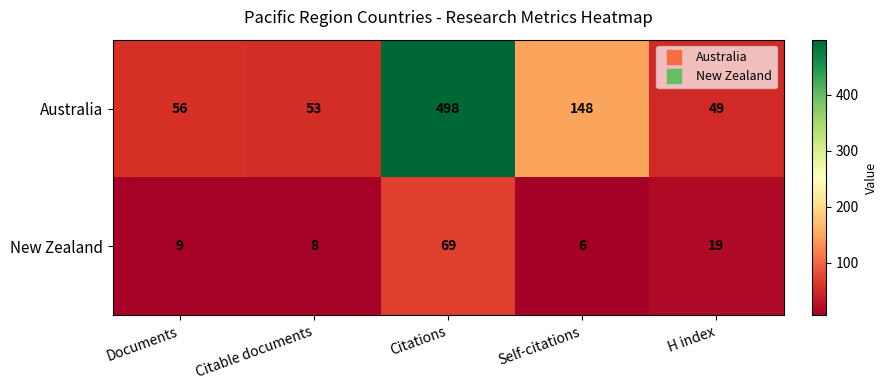

Reading left to right, transcribe all the data shown in this chart.

Australia: Documents=56	Citable documents=53	Citations=498	Self-citations=148	H index=49
New Zealand: Documents=9	Citable documents=8	Citations=69	Self-citations=6	H index=19